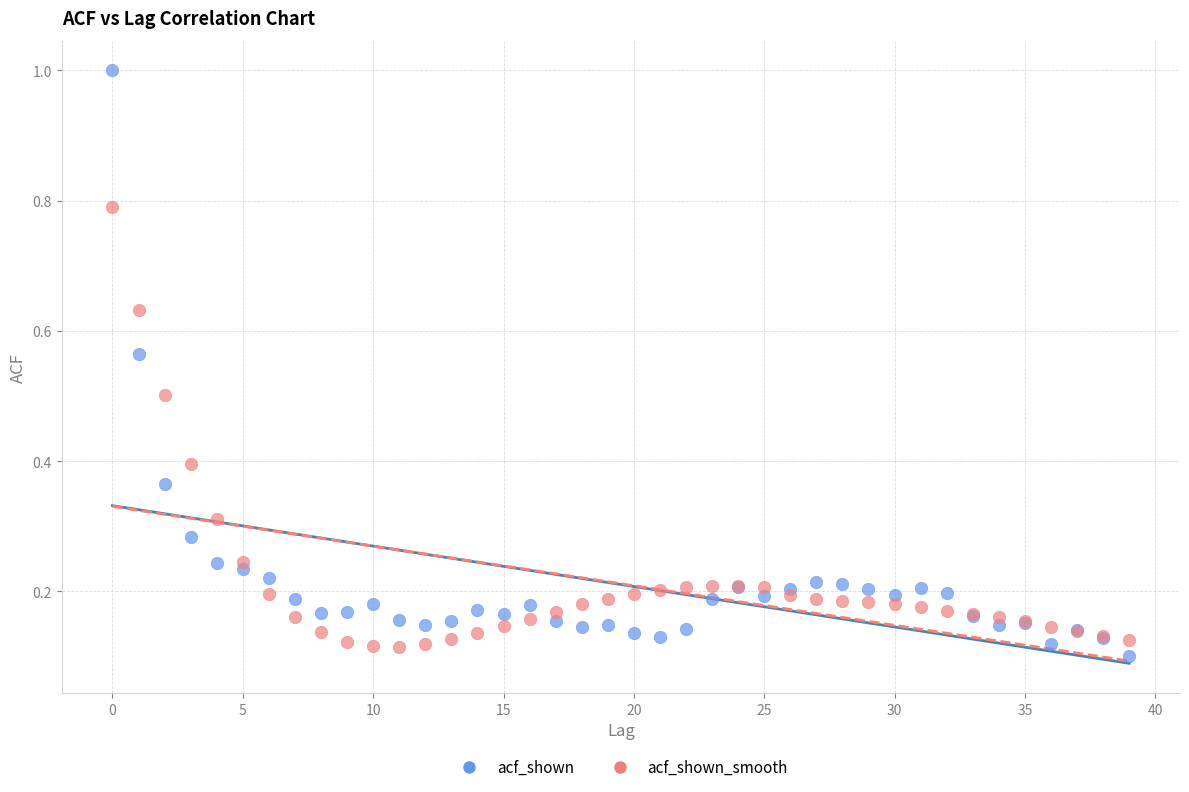

Which series contains the lowest Y value?

acf_shown